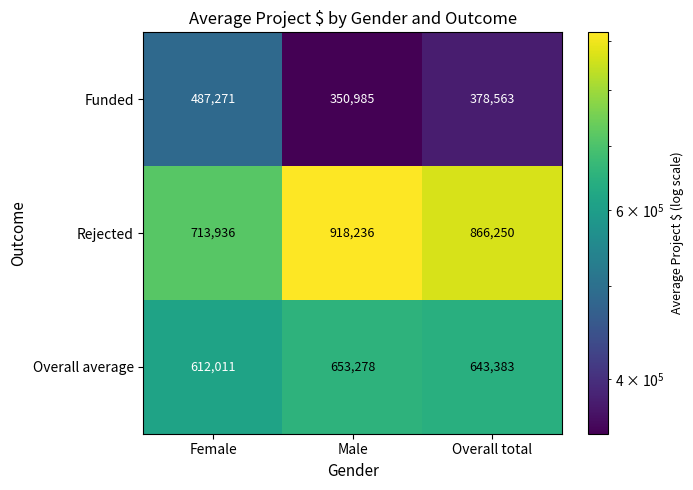

What is the sum of all Rejected values?

2498422